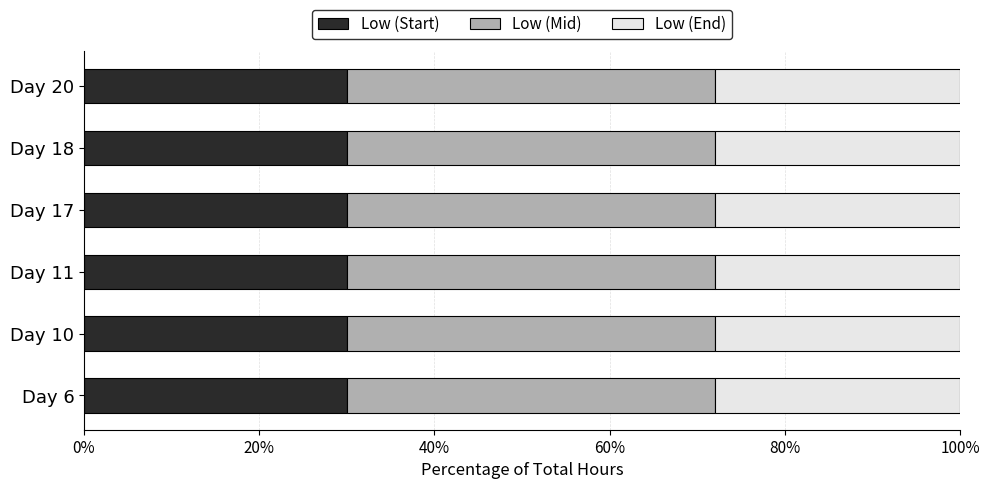

What is the highest value of the Low (Start) series?

30